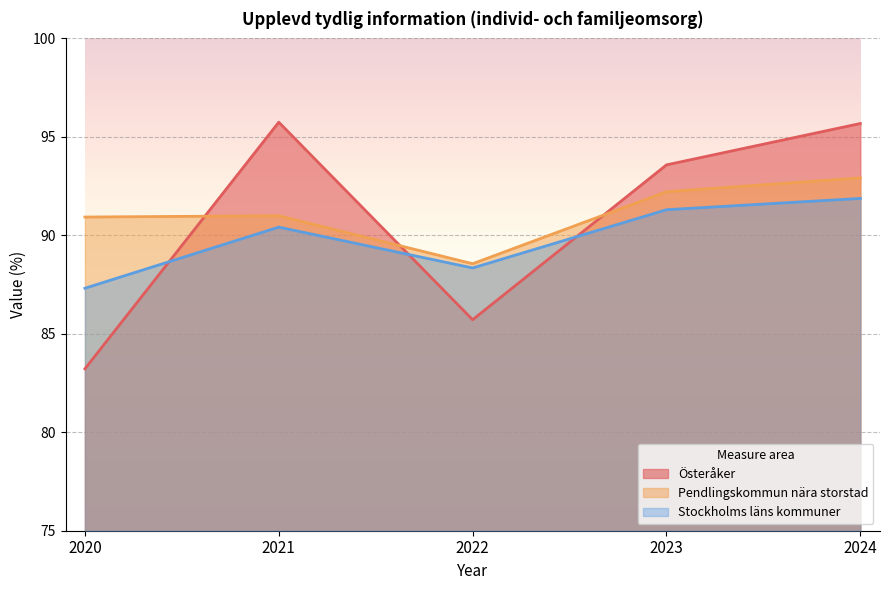

At how many categories does at least one series exceed 83?

5